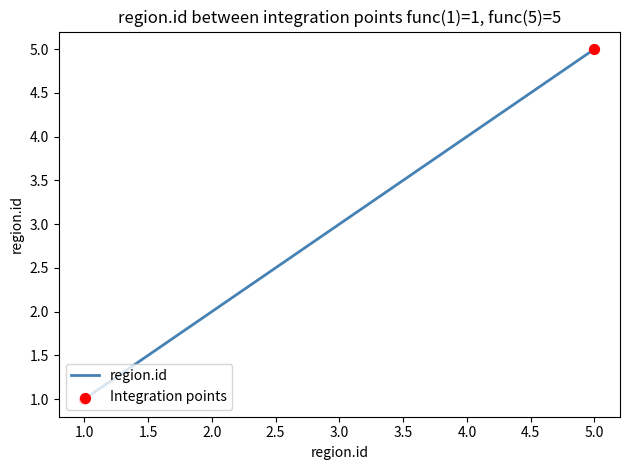

What is the change in value from 1.0 to 5.0?

+4